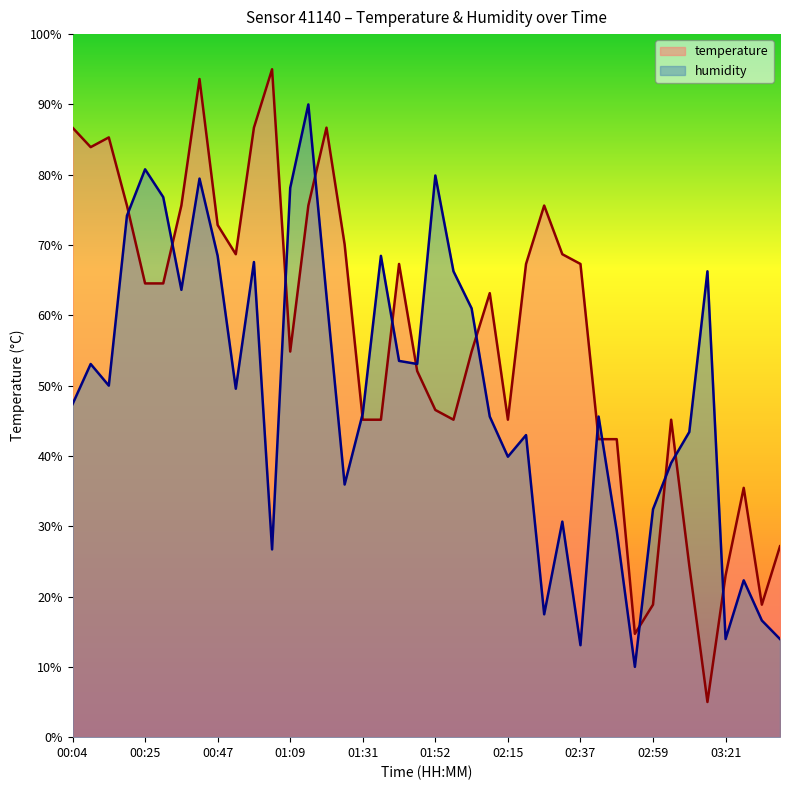

How many lines are shown in the chart?

2